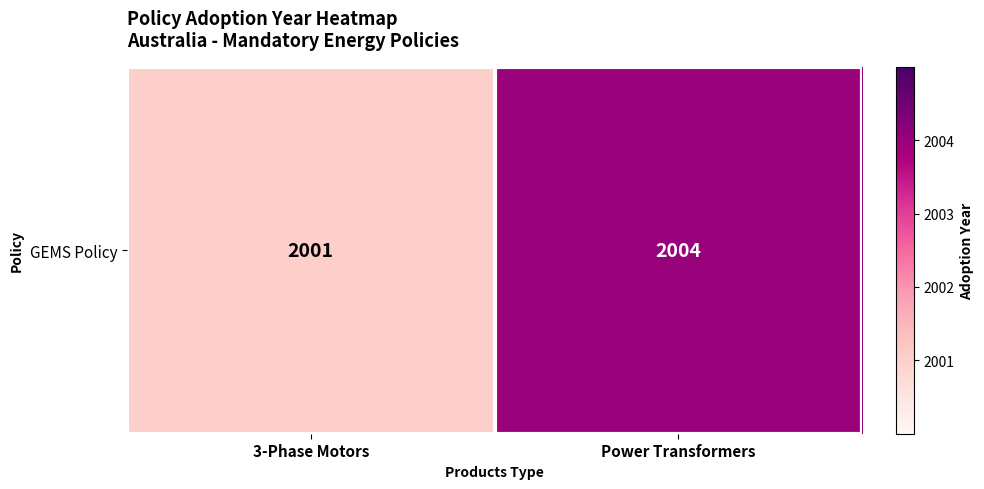

Reading left to right, what are all the values shown in this chart?

2001	2004